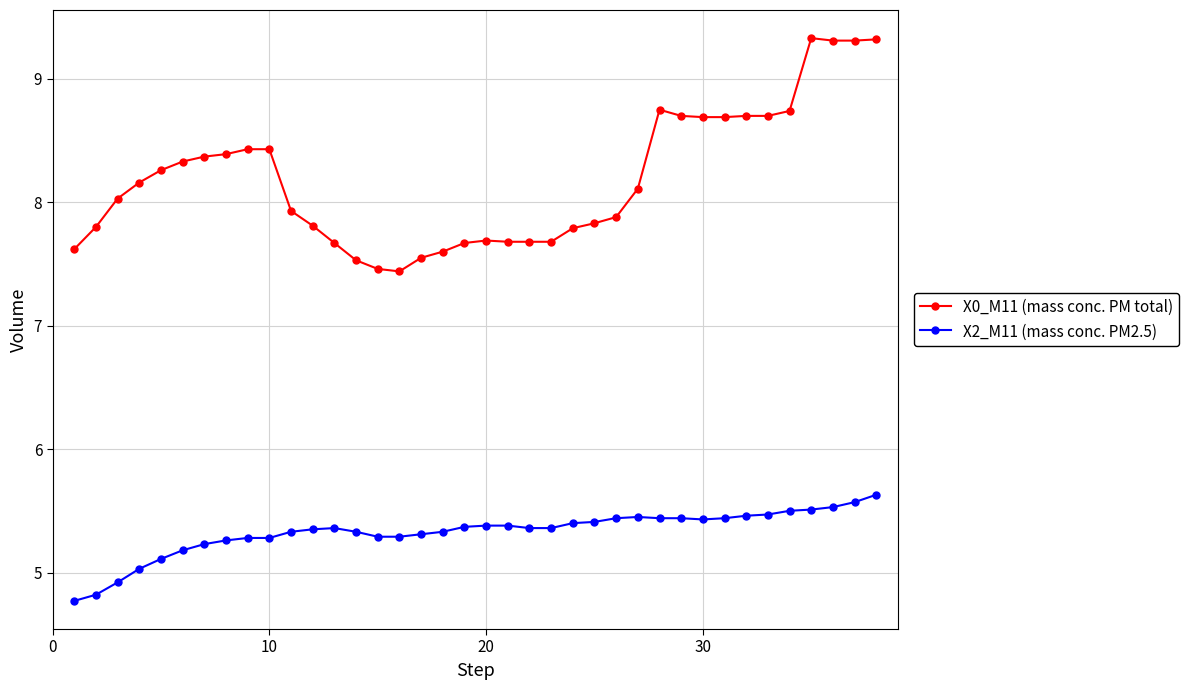

How many lines are shown in the chart?

2